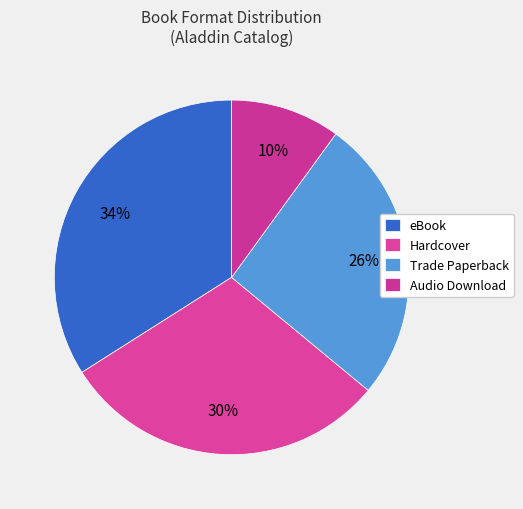

Does Hardcover represent more than half of the total?

No